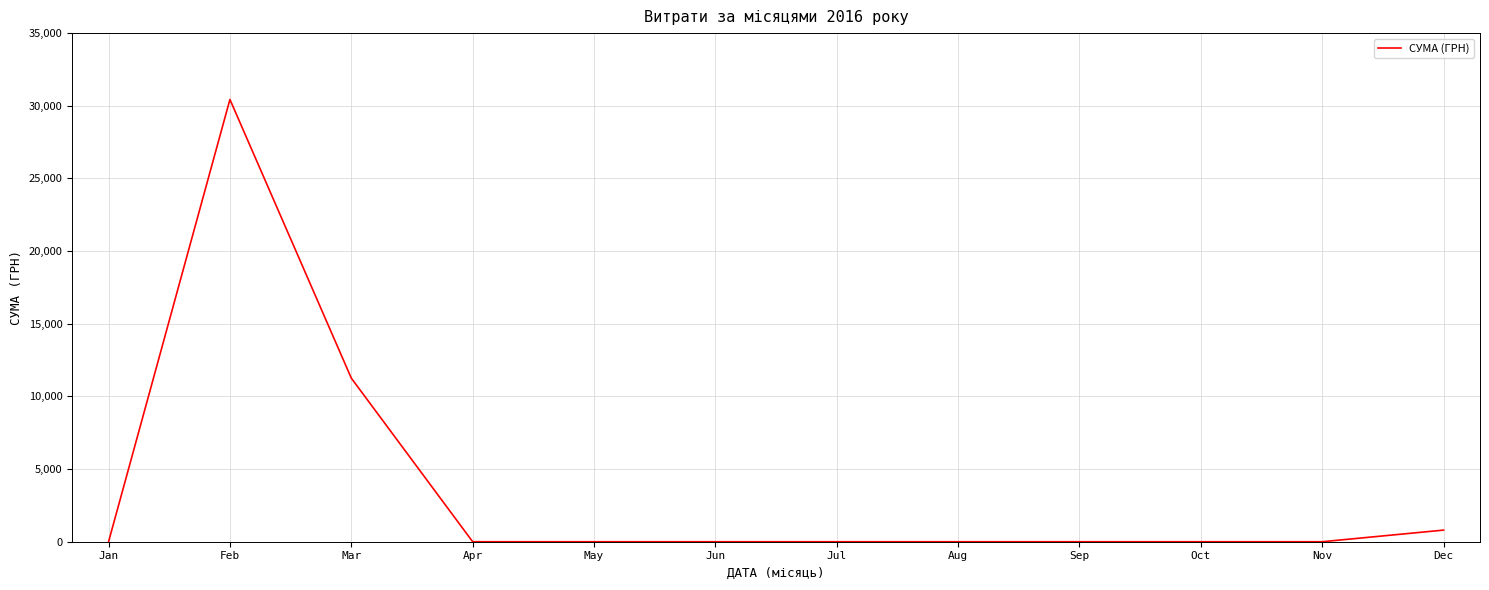

What is the maximum value shown in the chart?

30436.9